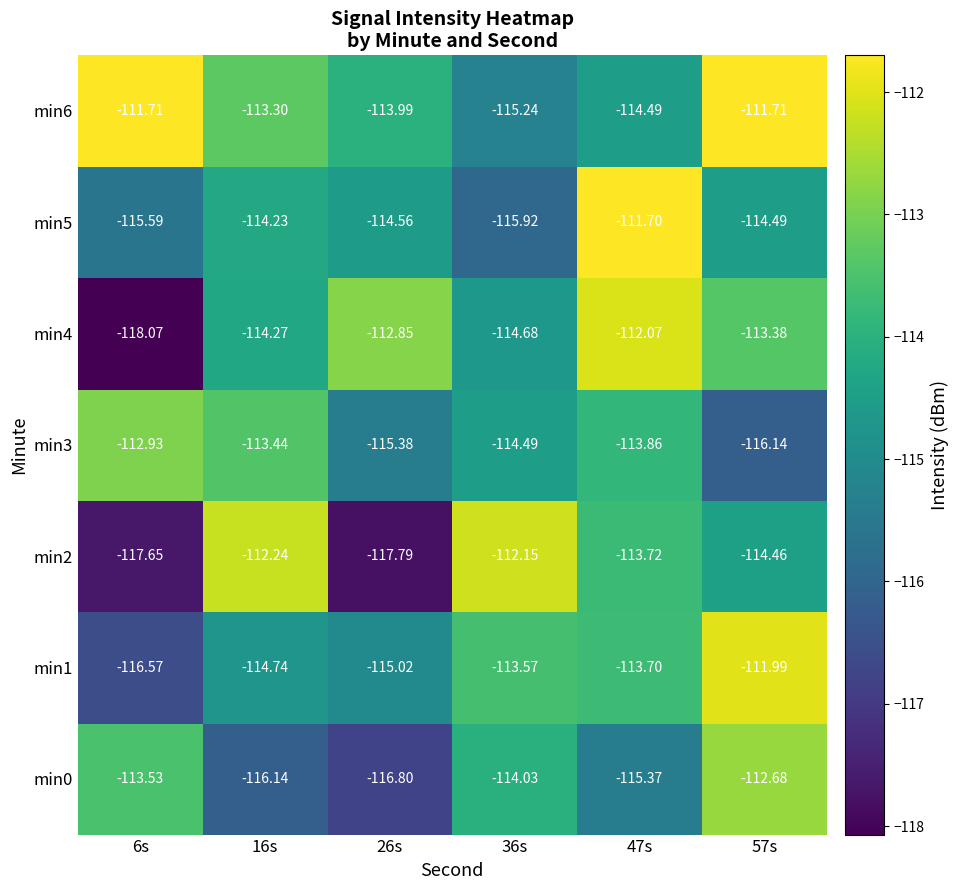

Which category has the highest value across all series?

47s